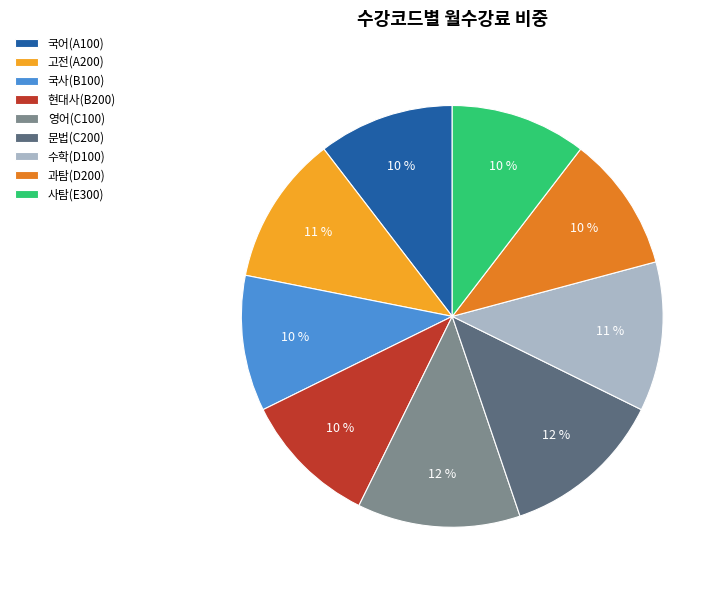

Combined, do 영어(C100) and 사탐(E300) account for over 50%?

No